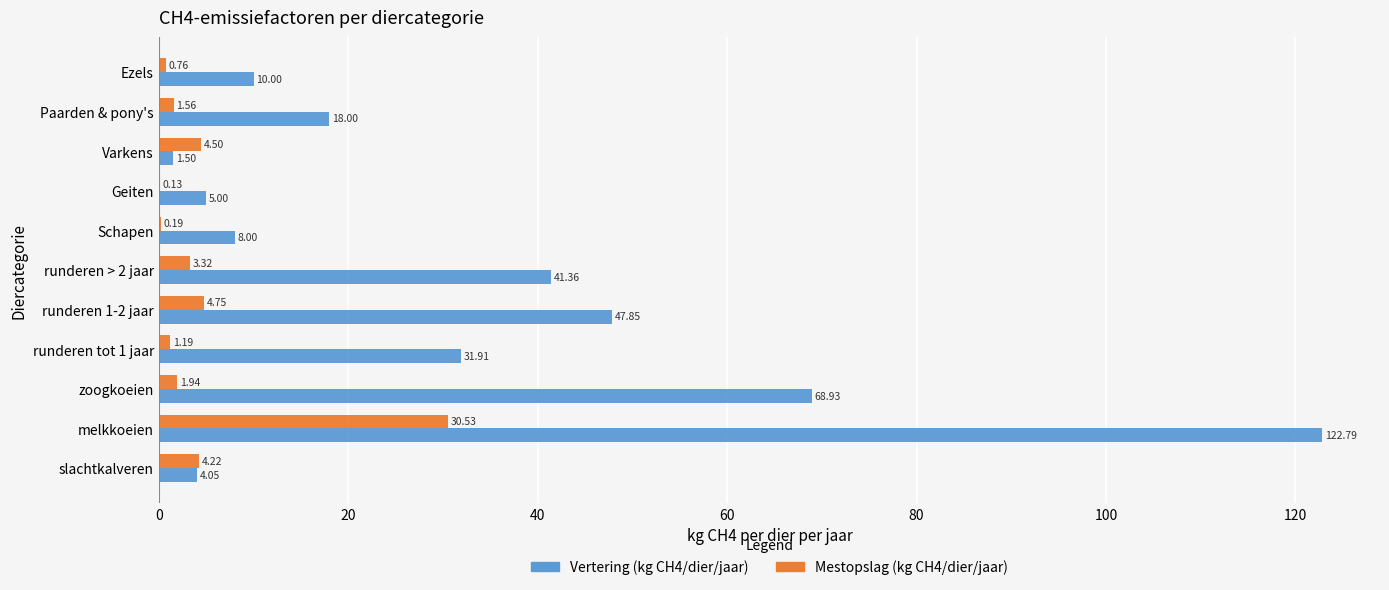

At which label does Vertering (kg CH4/dier/jaar) reach its peak?

melkkoeien